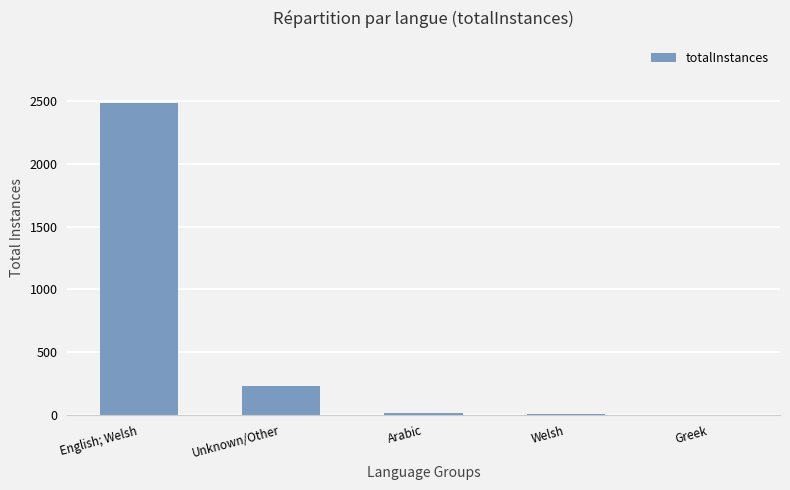

How many series are shown in this chart?

1